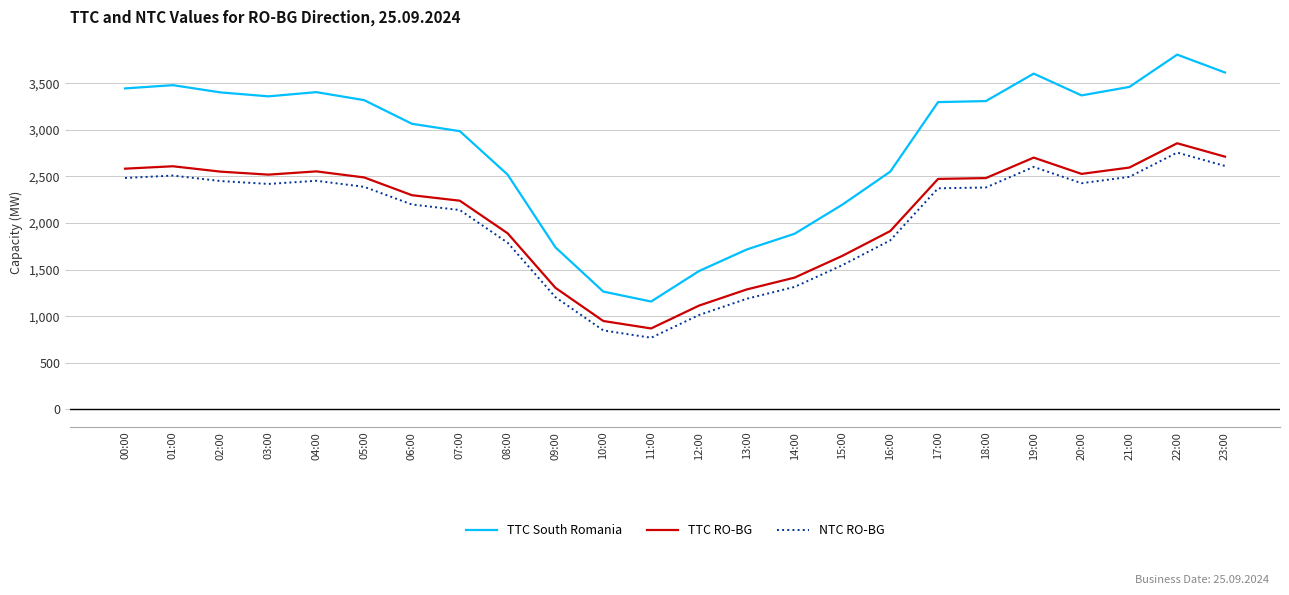

True or false: TTC RO-BG has more than 1 points higher than both neighbors.

True